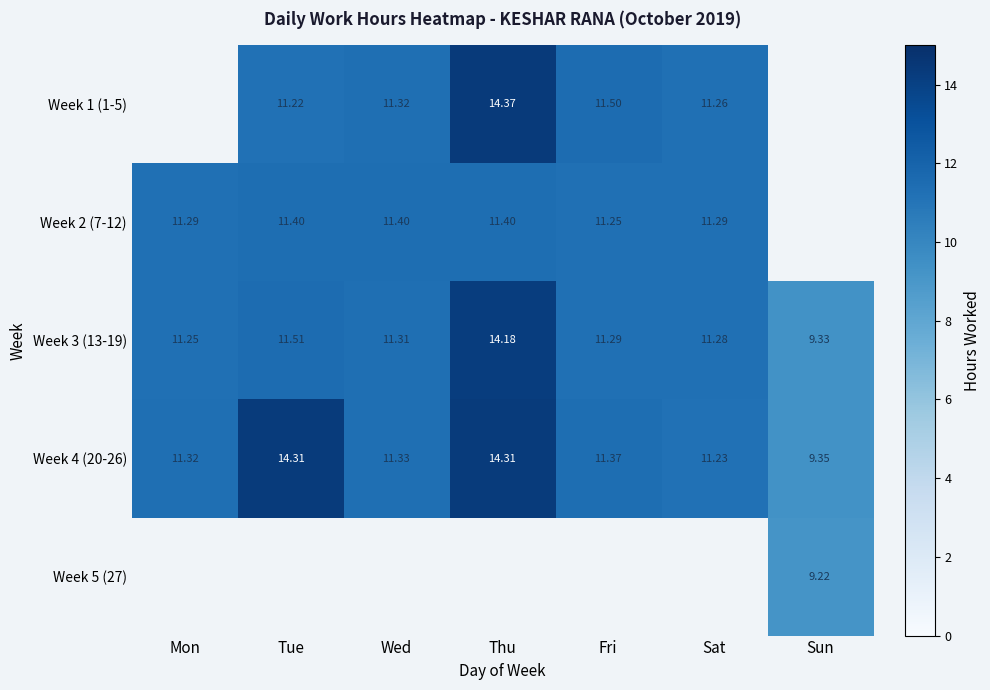

Is the value of Week 5 (27) at Sun greater than the value of Week 1 (1-5) at Thu?

No